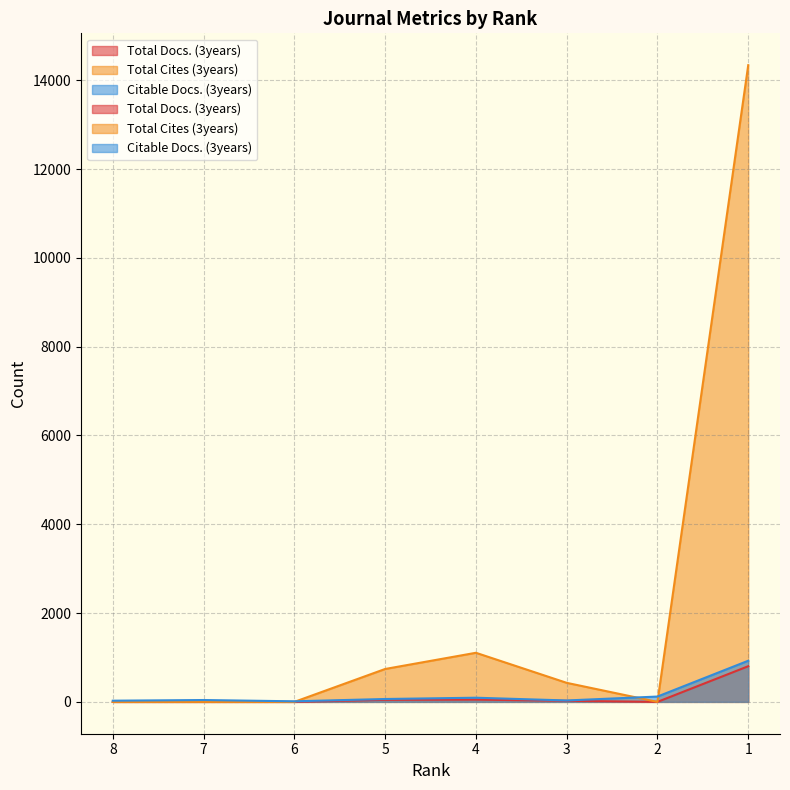

At which category does Total Docs. (3years) reach its first local peak?

4